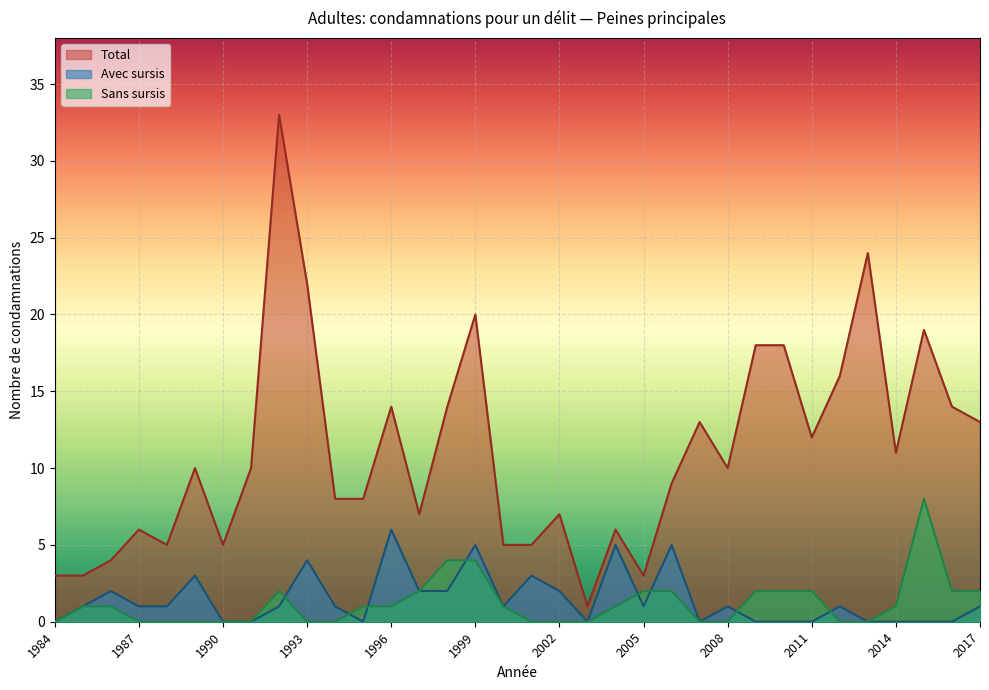

What are all the series names shown in the legend?

Total, Avec sursis, Sans sursis